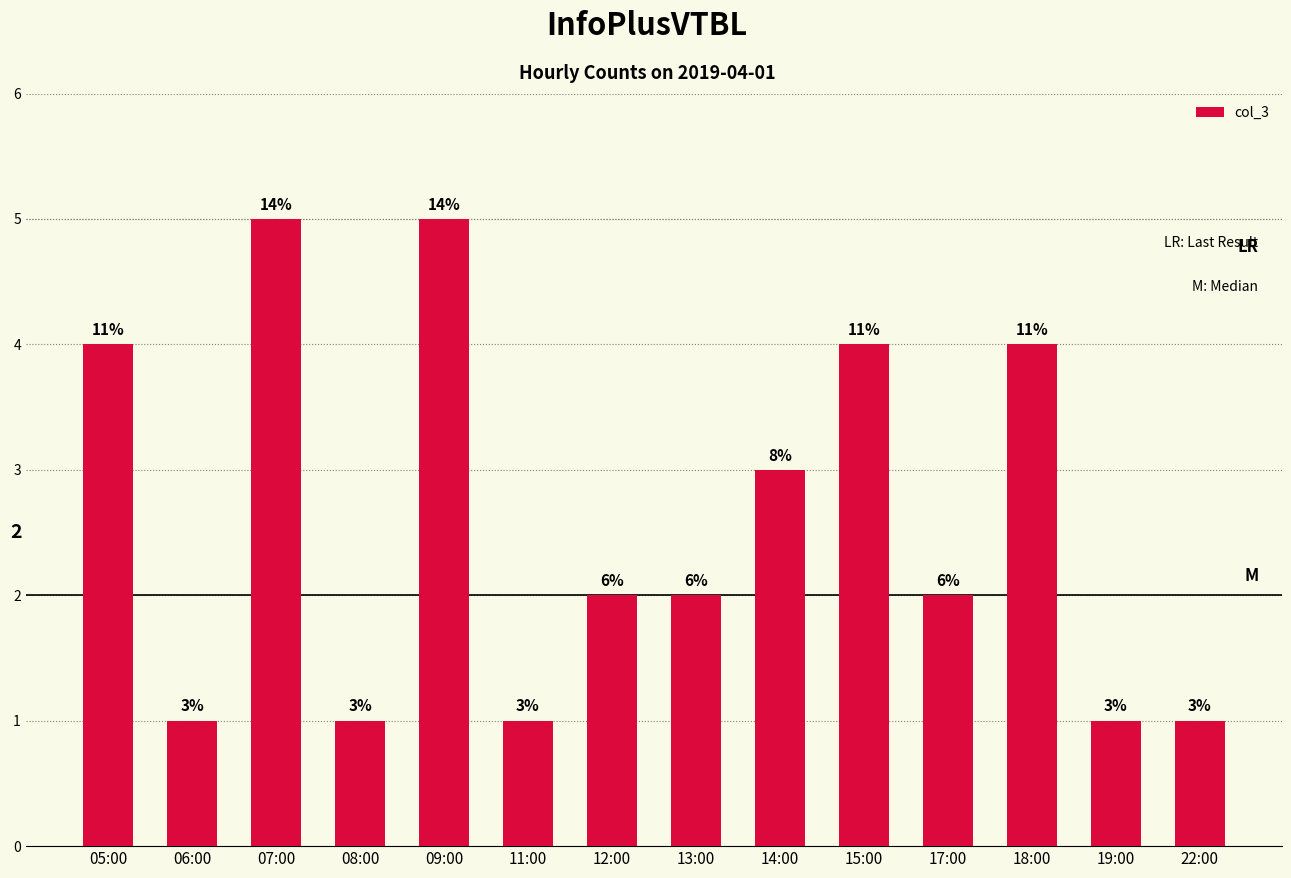

Which category has the highest value across all series?

07:00